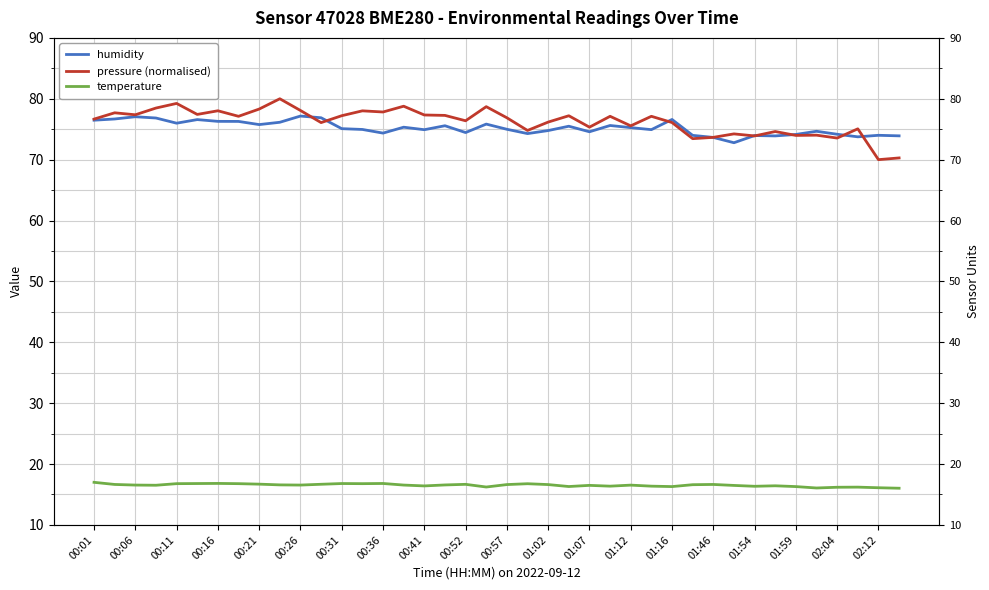

What is the difference between the humidity values at 29 and 20?

1.0